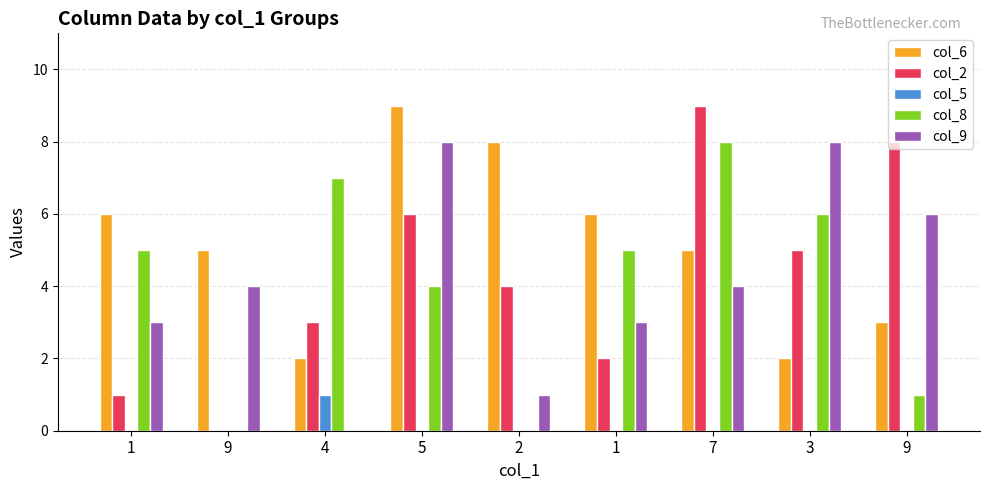

Which series has the largest total across all categories?

col_6